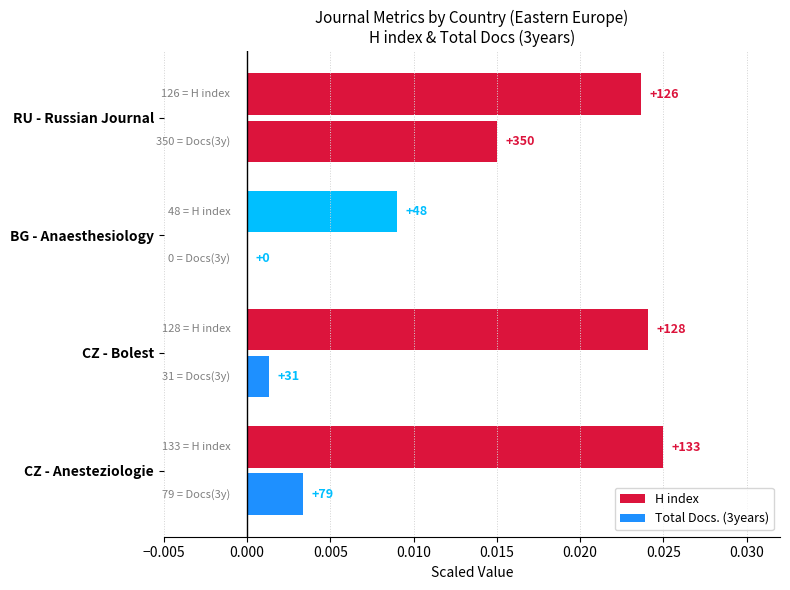

Which series has the widest spread of values?

H index